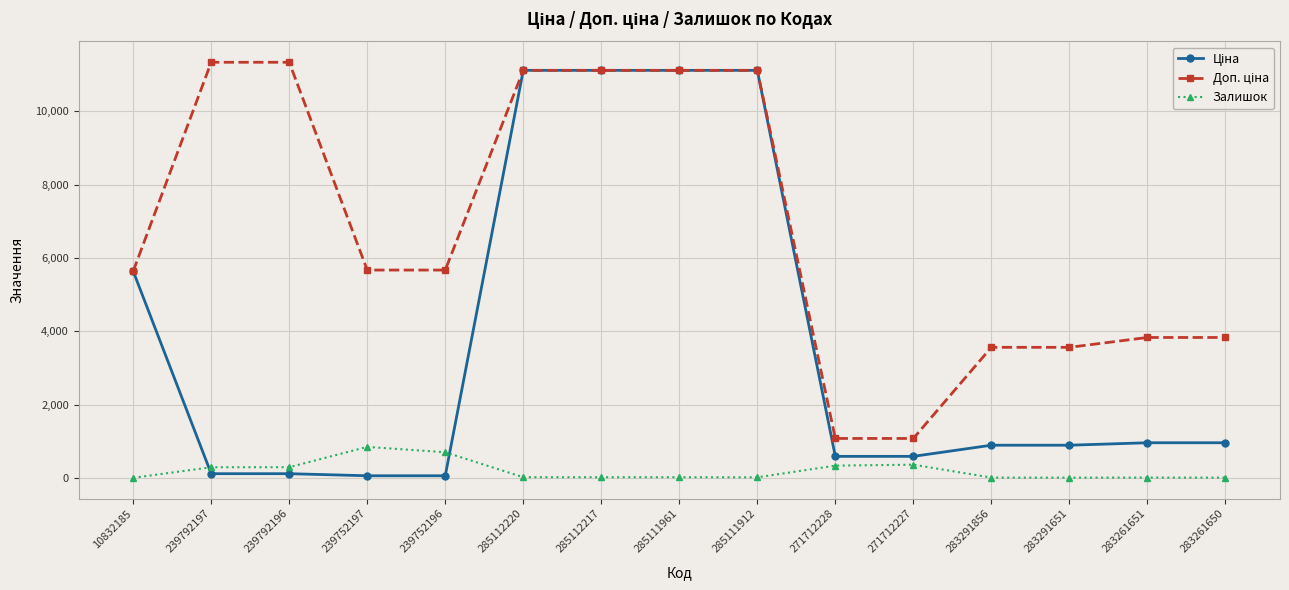

How many lines are shown in the chart?

3